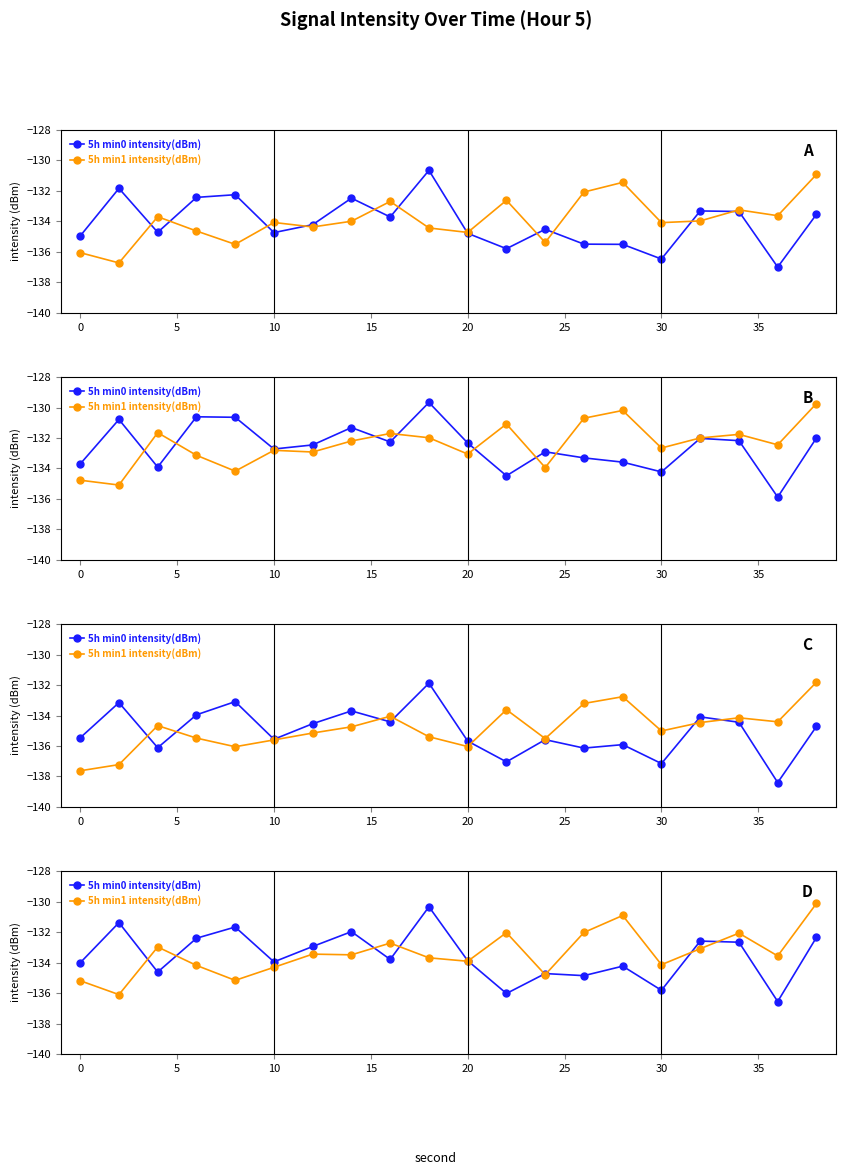

What is the difference between the maximum and minimum values in the 5h min0 intensity(dBm) series?

6.2